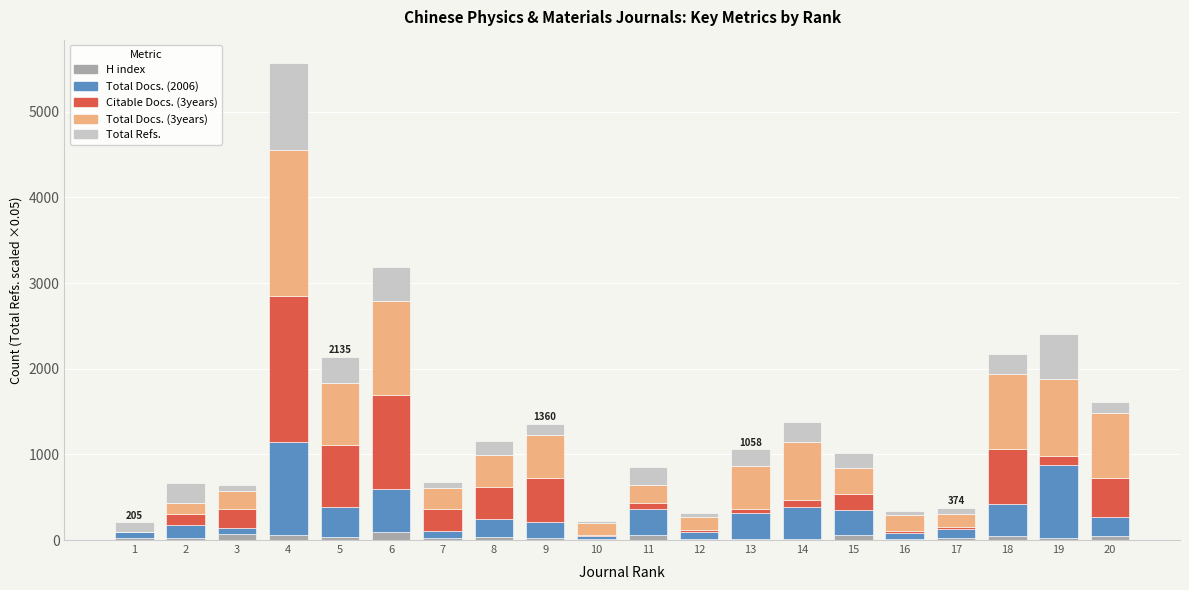

At which category is the sum across all series the highest?

4